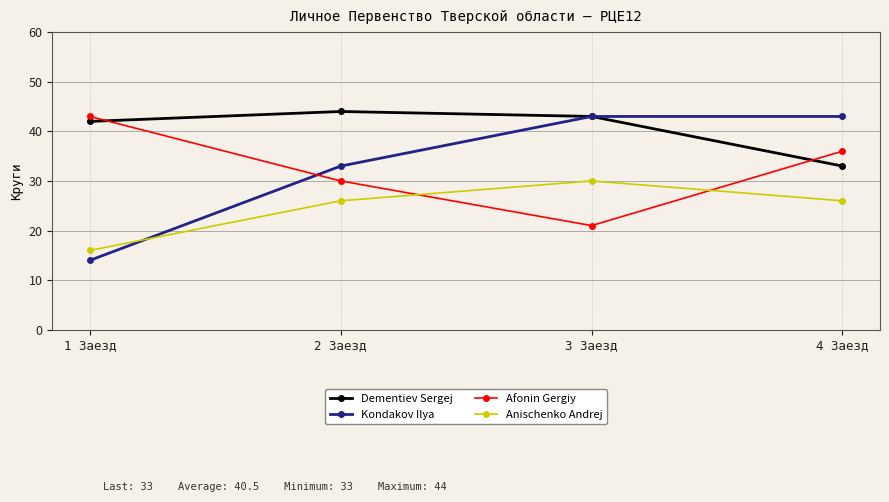

How many lines are shown in the chart?

4